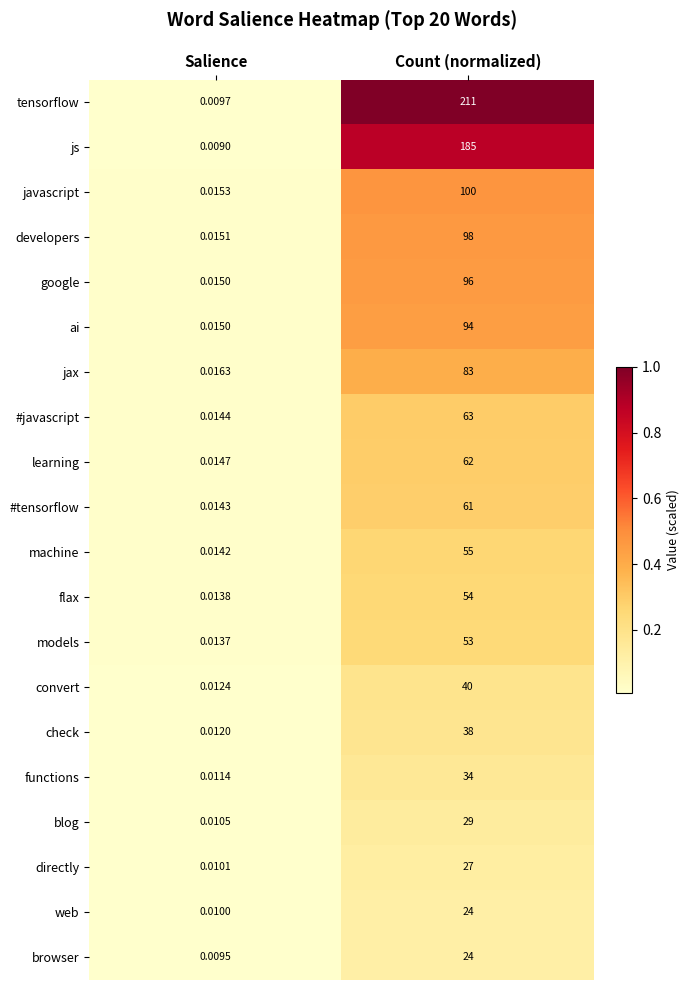

Which series has the largest total across all categories?

tensorflow